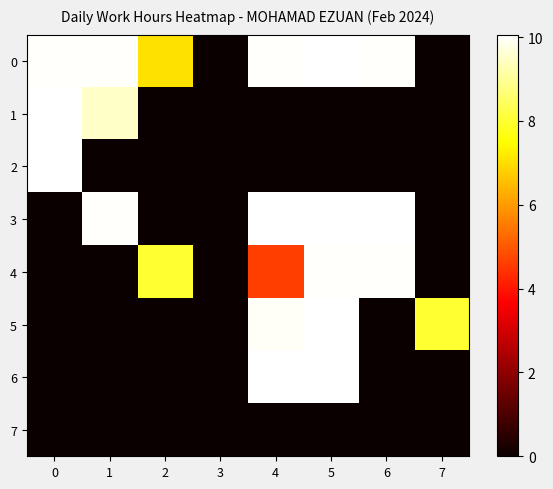

Reading left to right, transcribe all the data shown in this chart.

0: 0=10.0	1=10.0	2=7.0	3=0.0	4=10.0	5=10.0	6=10.0	7=0.0
1: 0=10.0	1=9.5	2=0.0	3=0.0	4=0.0	5=0.0	6=0.0	7=0.0
2: 0=10.0	1=0.0	2=0.0	3=0.0	4=0.0	5=0.0	6=0.0	7=0.0
3: 0=0.0	1=10.0	2=0.0	3=0.0	4=10.0	5=10.0	6=10.0	7=0.0
4: 0=0.0	1=0.0	2=8.0	3=0.0	4=4.6	5=10.0	6=10.0	7=0.0
5: 0=0.0	1=0.0	2=0.0	3=0.0	4=10.0	5=10.0	6=0.0	7=8.0
6: 0=0.0	1=0.0	2=0.0	3=0.0	4=10.1	5=10.1	6=0.0	7=0.0
7: 0=0.0	1=0.0	2=0.0	3=0.0	4=0.0	5=0.0	6=0.0	7=0.0